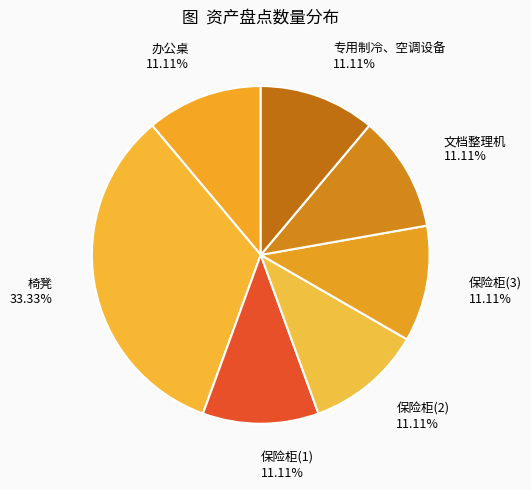

Which category has the biggest portion of the pie?

椅凳